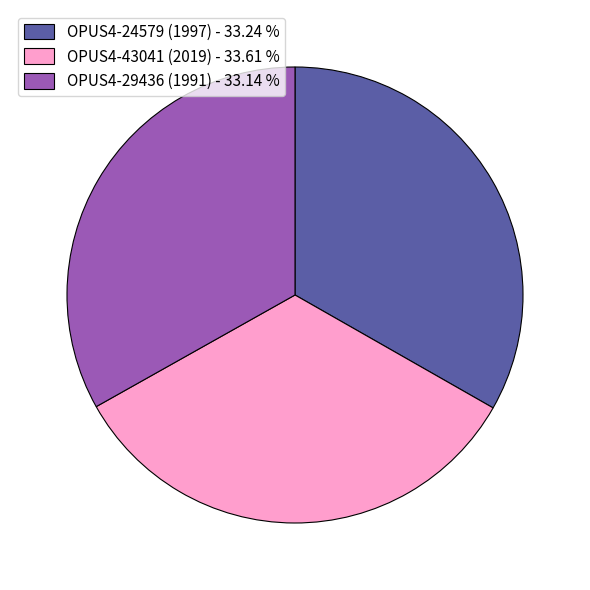

Do OPUS4-29436 (1991) and OPUS4-24579 (1997) together represent more than half of the pie?

Yes